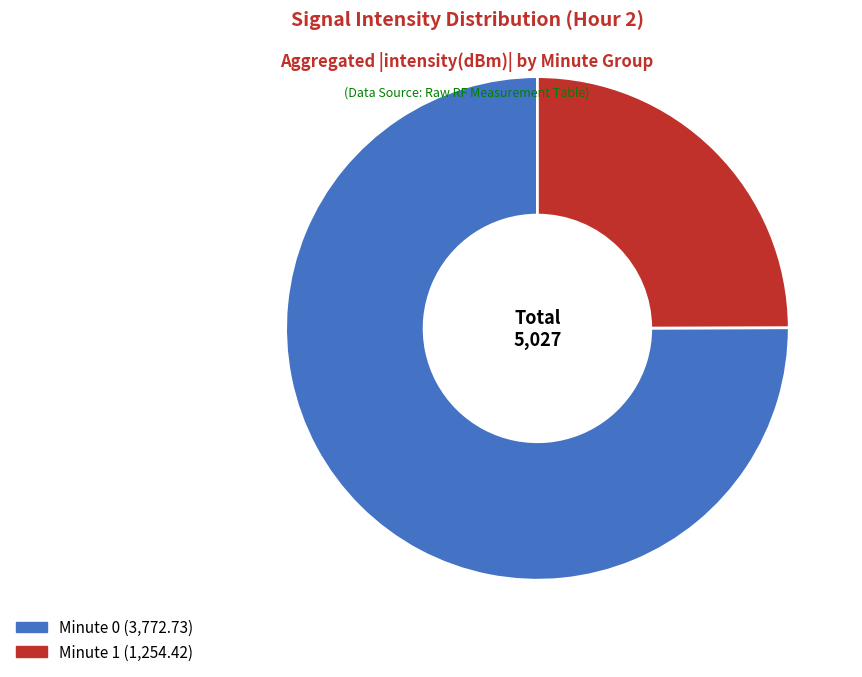

Is there a majority slice in this chart?

Yes